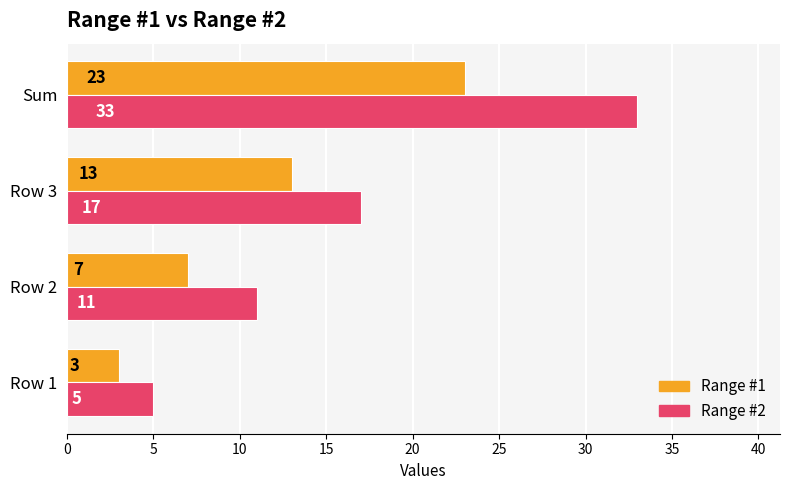

What is the difference between the highest and lowest values at Sum?

10